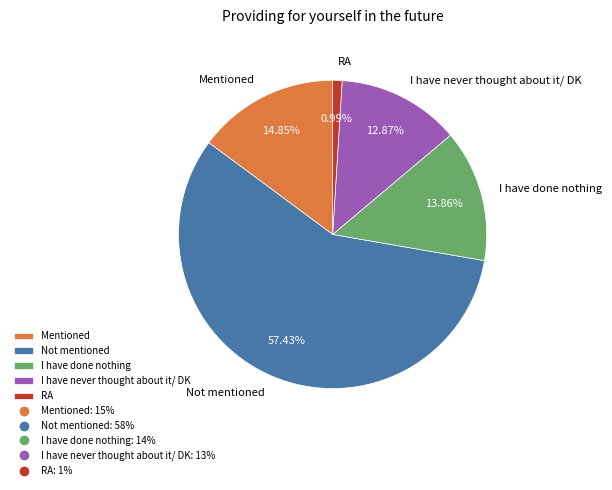

To the nearest percent, what is the average slice percentage?

20%